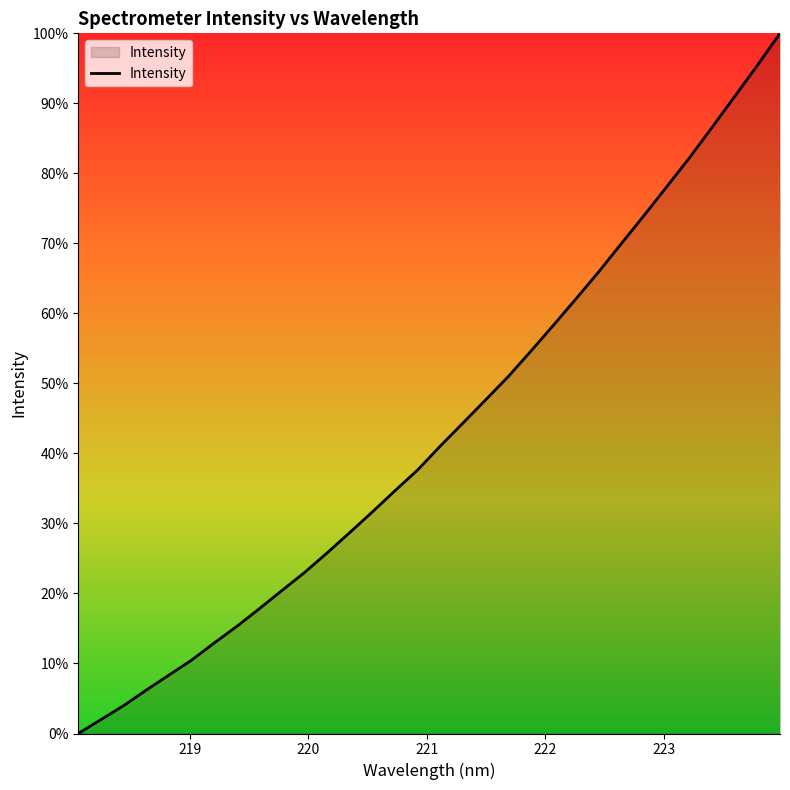

Does the chart have visible grid lines?

No